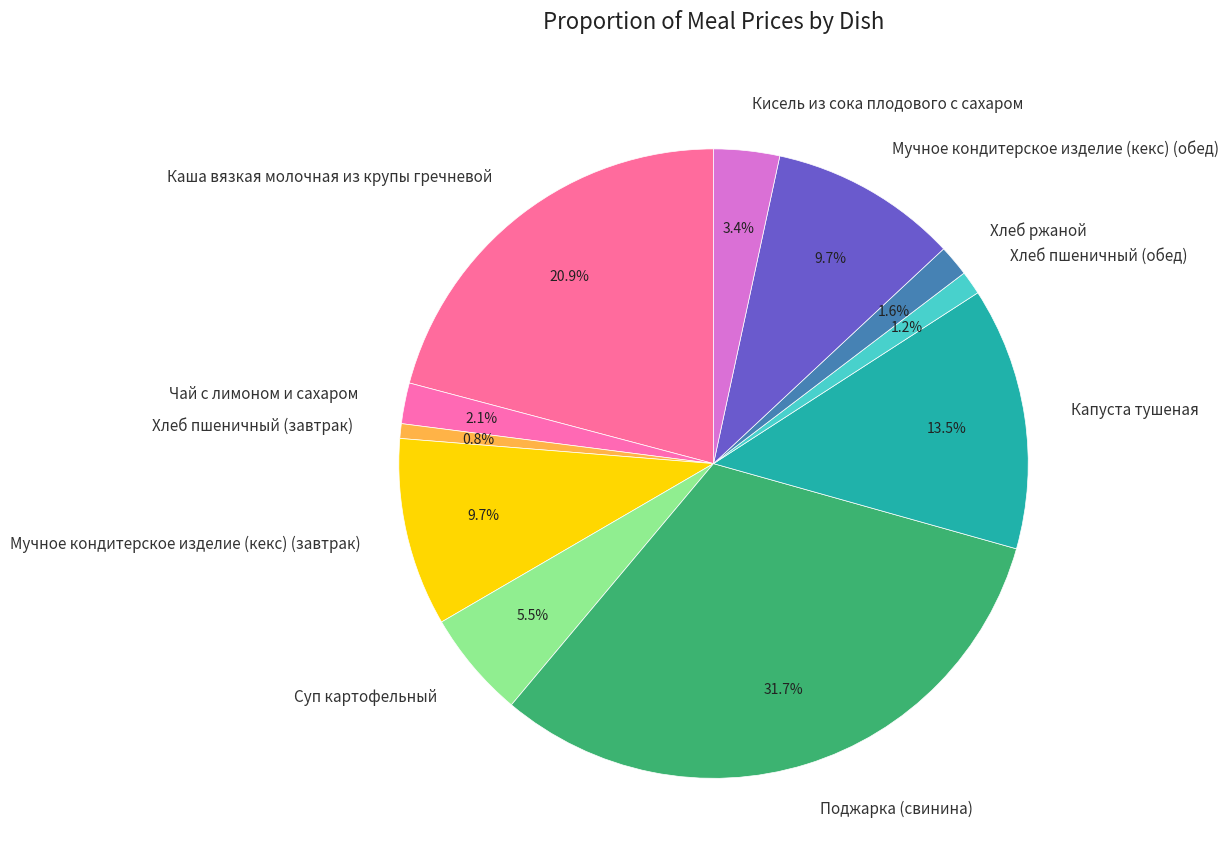

Which has a higher value, Хлеб ржаной or Мучное кондитерское изделие (кекс) (обед)?

Мучное кондитерское изделие (кекс) (обед)